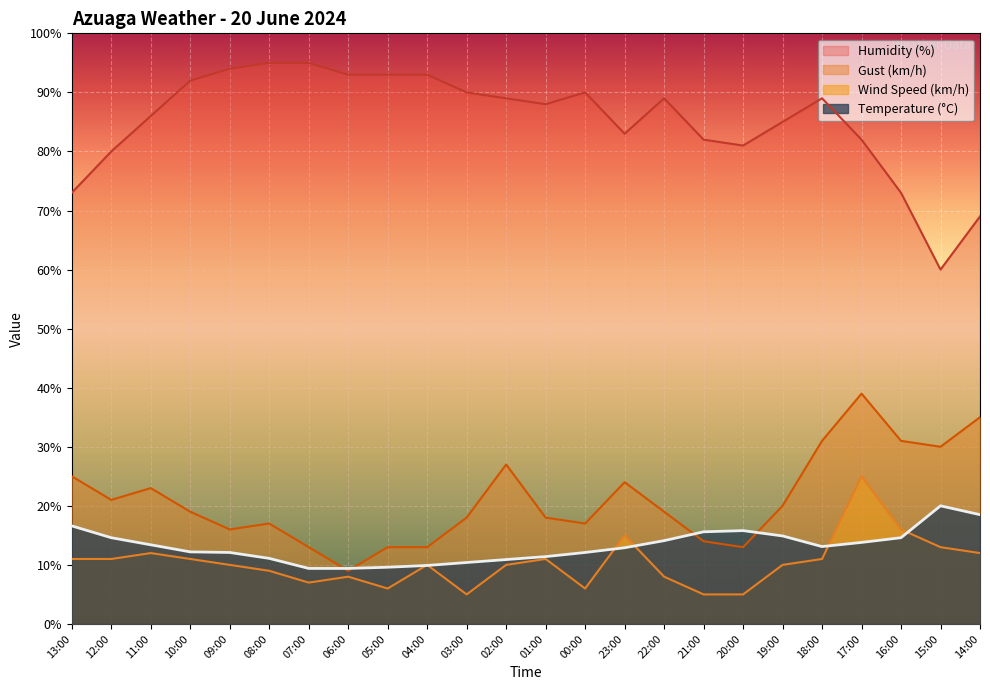

List the labels in order of Gust (km/h) value, smallest first.

06:00, 07:00, 05:00, 04:00, 20:00, 21:00, 09:00, 08:00, 00:00, 03:00, 01:00, 10:00, 22:00, 19:00, 12:00, 11:00, 23:00, 13:00, 02:00, 15:00, 18:00, 16:00, 14:00, 17:00